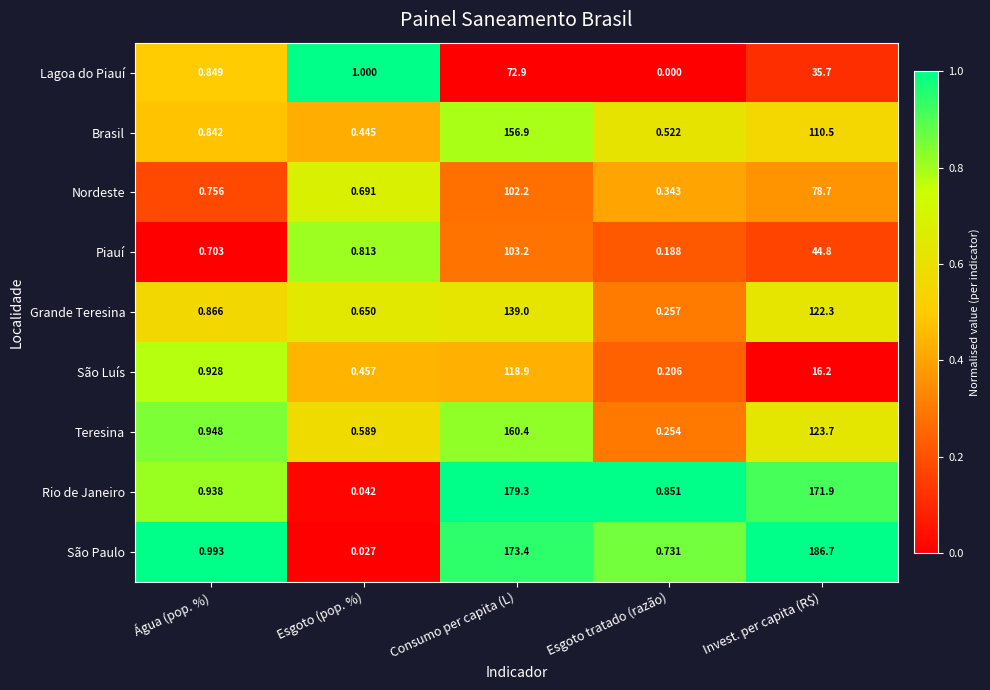

Which category has the lowest value across all series?

Esgoto tratado (razão)